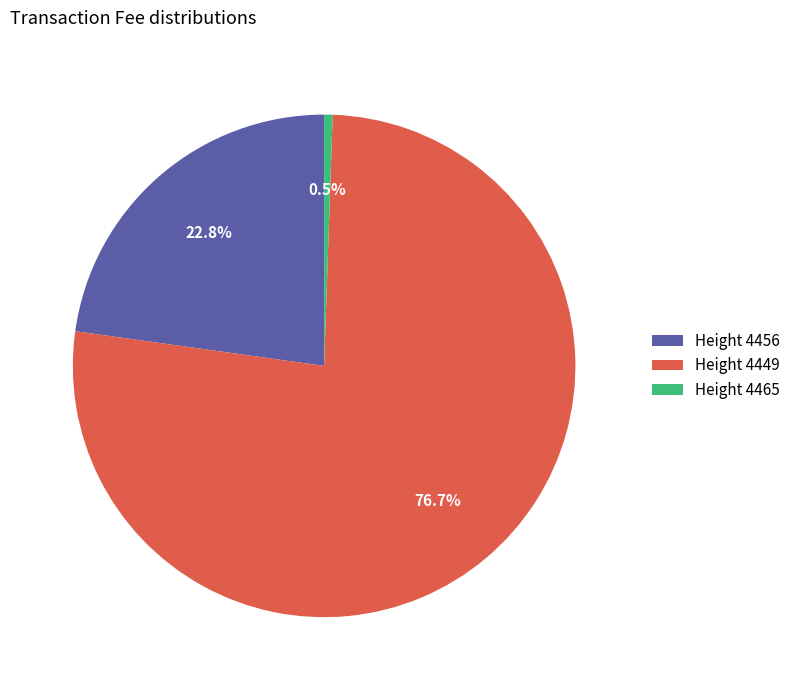

Which slice represents more than half of the pie?

Height 4449